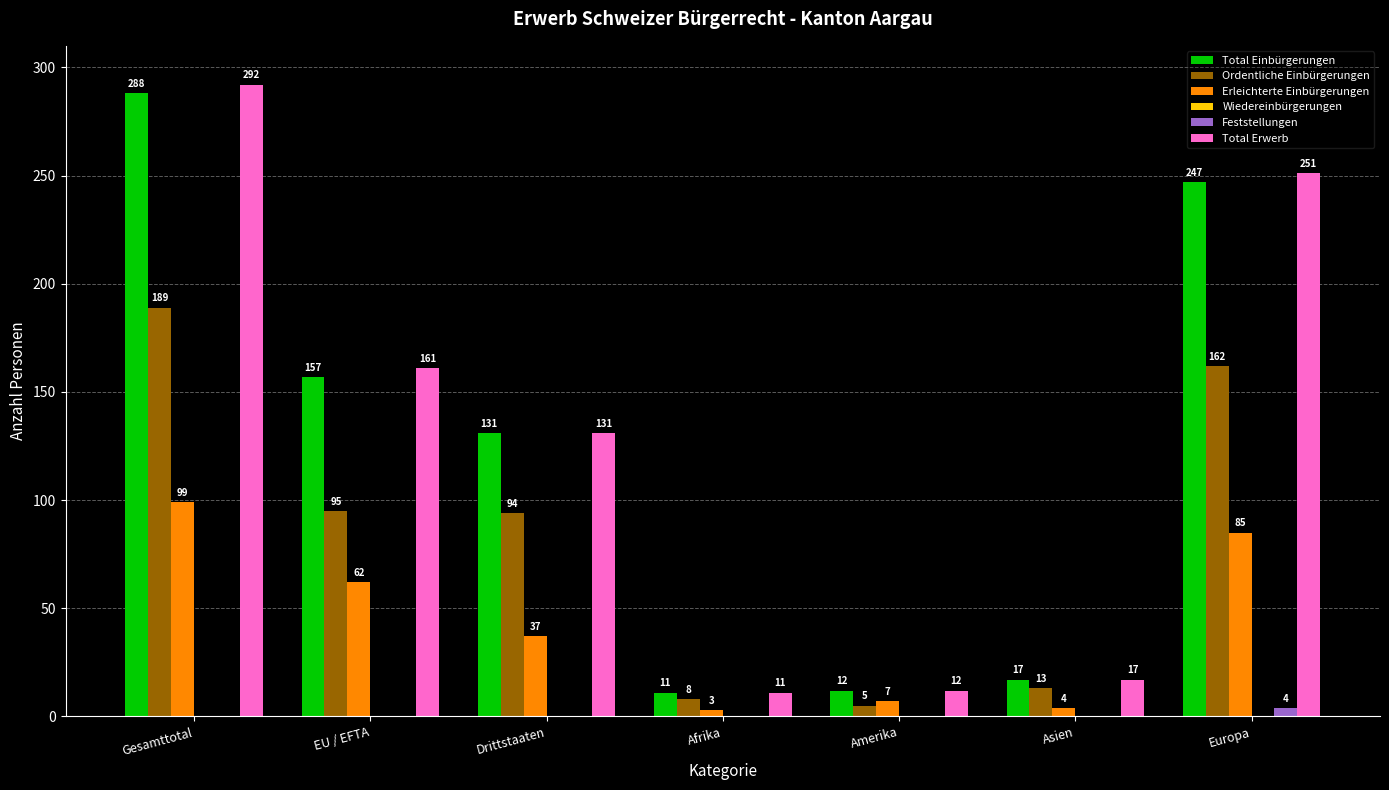

Is the value of Feststellungen at Asien greater than the value of Total Einbürgerungen at EU / EFTA?

No